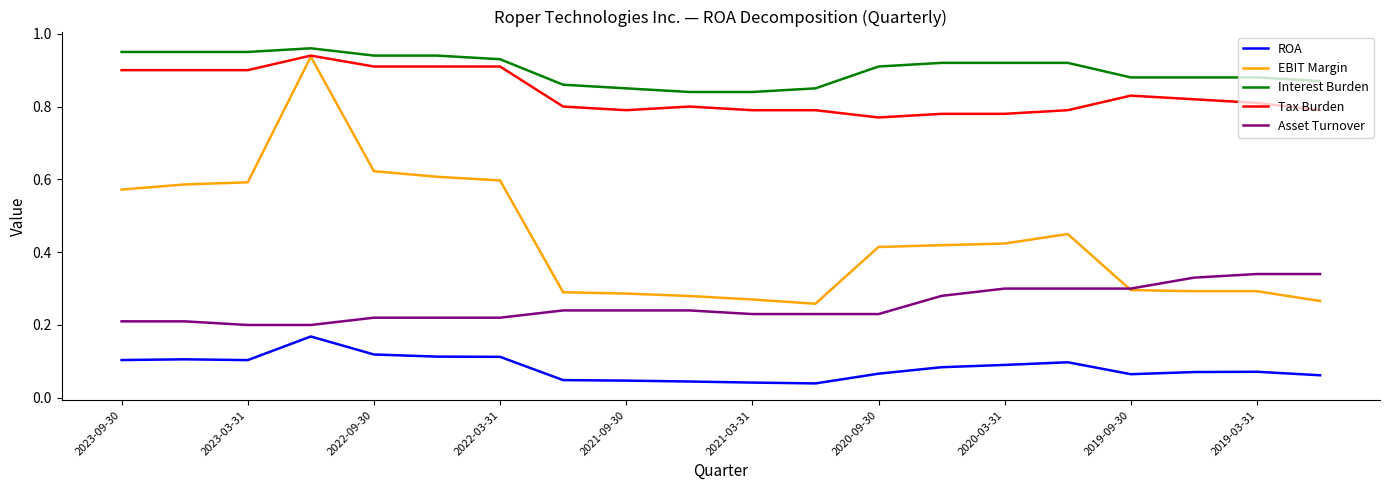

True or false: Asset Turnover and ROA cross at least once.

False